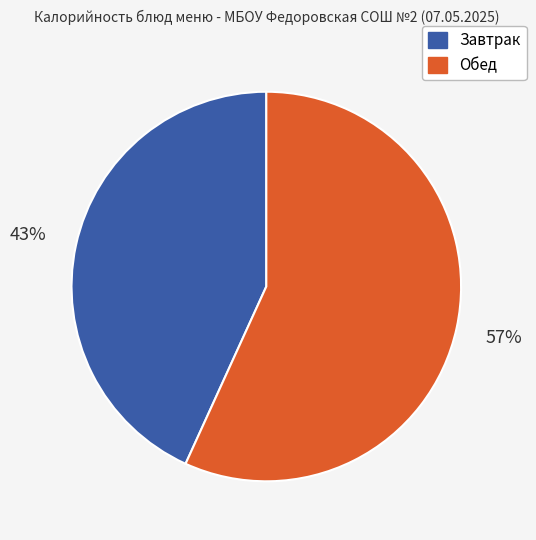

Count the number of slices in the pie.

2